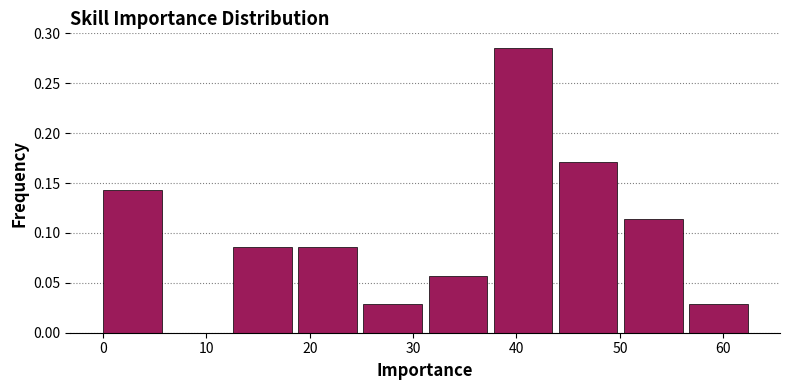

How tall is the bar that spans 0.0 to 6.3 on the x-axis? Neither the bar edges nor the heights are printed on the chart, so give them approximately, as read against the axes.

0.145